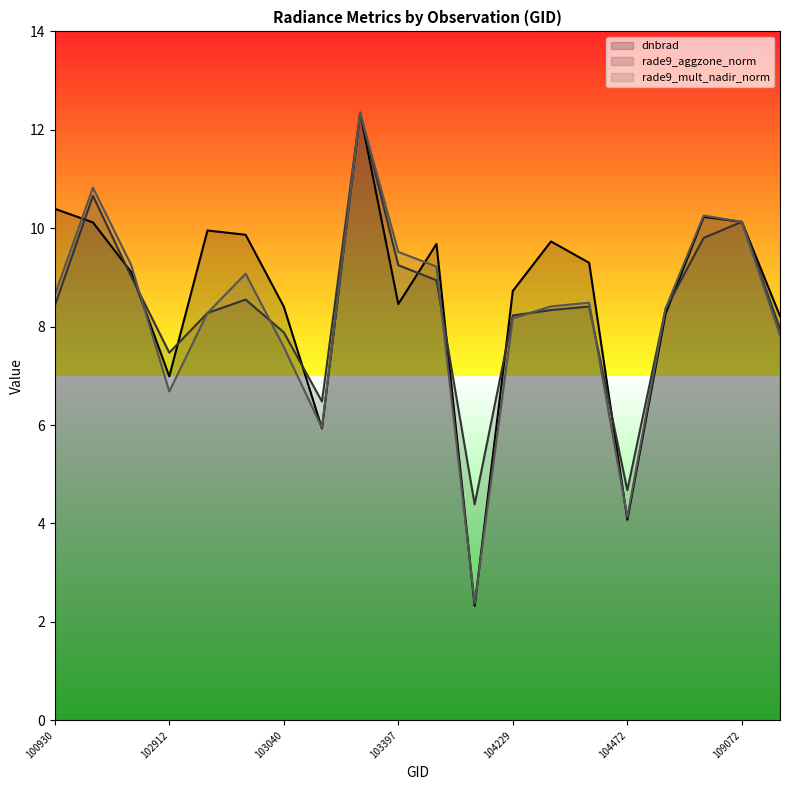

How many categories are shown in the chart?

20